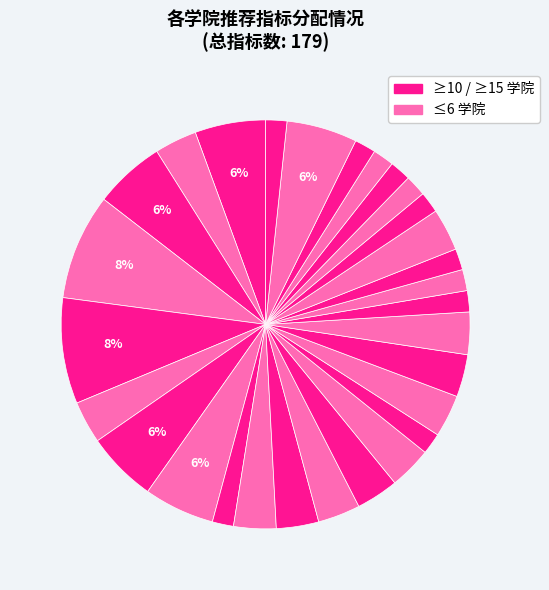

How many segments does this pie chart have?

29